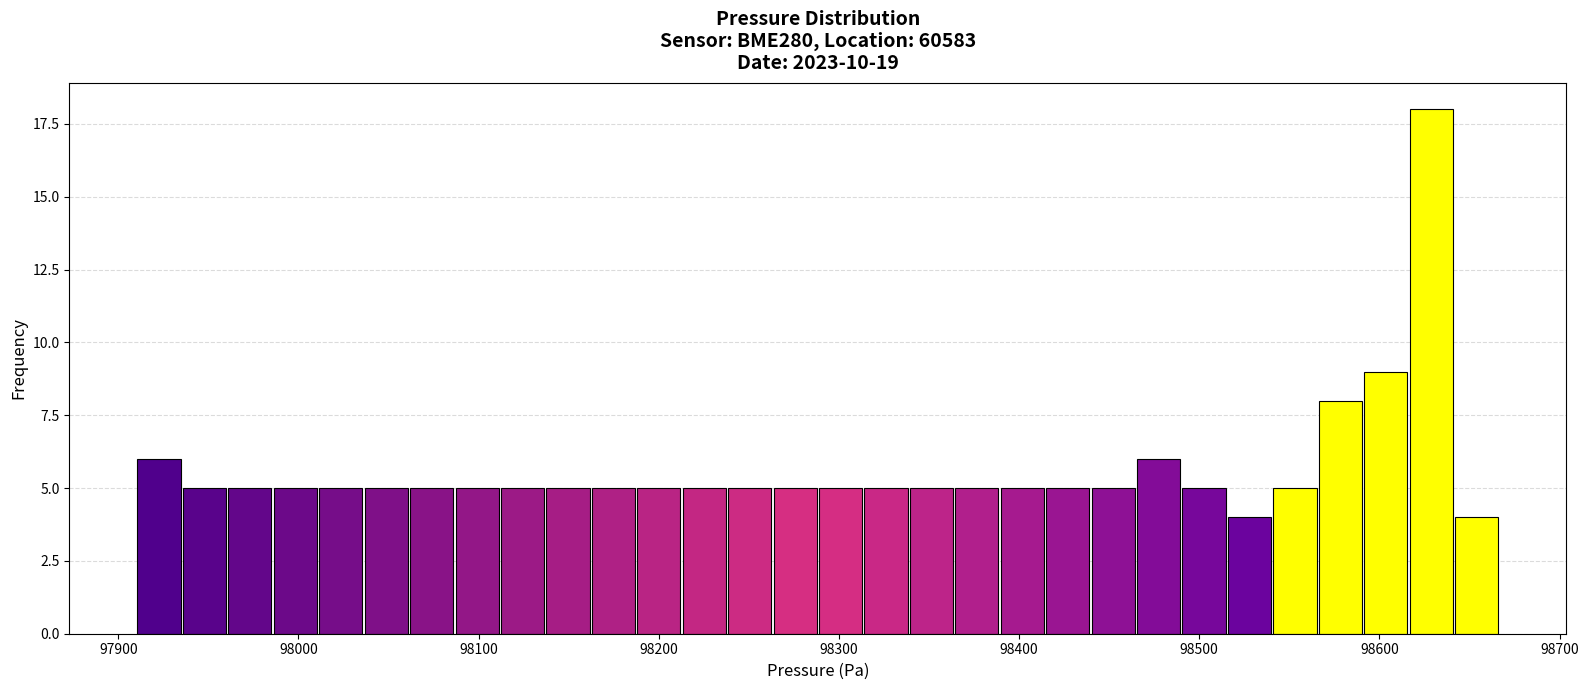

Around what value on the x-axis is the tallest bar? Give the approximate position of its centre, as read against the axis.

98630